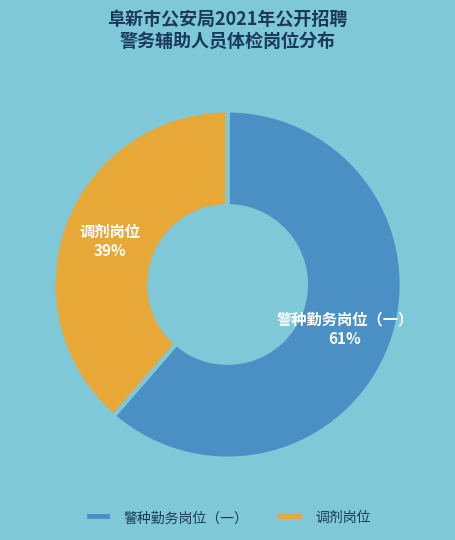

Do 警种勤务岗位（一） and 调剂岗位 together represent more than half of the pie?

Yes